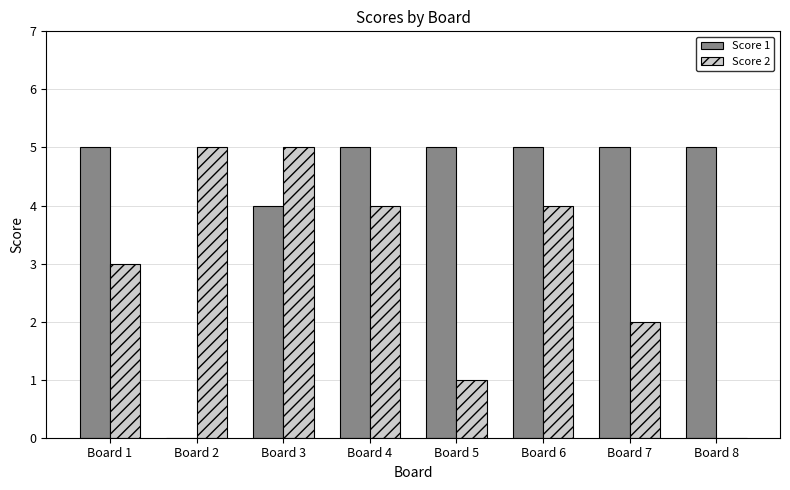

Reading left to right, transcribe all the data shown in this chart.

Score 1: 5	0	4	5	5	5	5	5
Score 2: 3	5	5	4	1	4	2	0